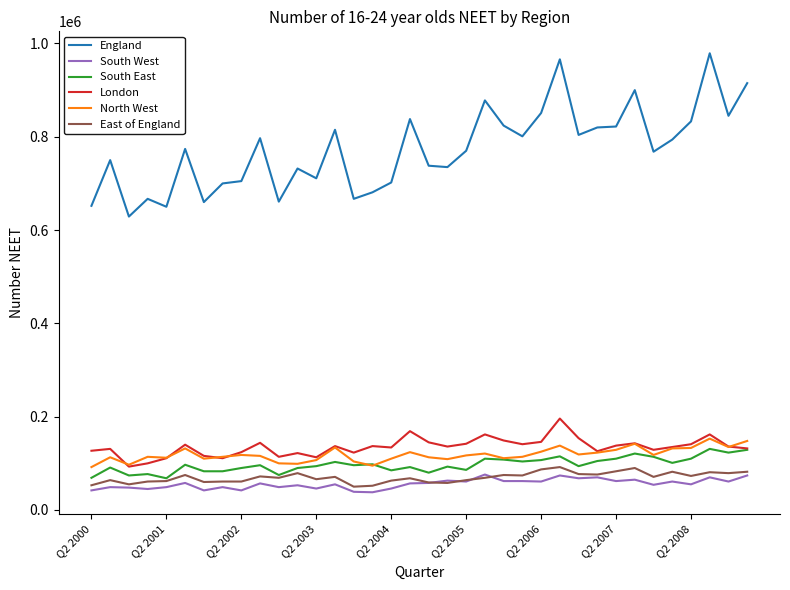

What is the maximum value for London?

196000